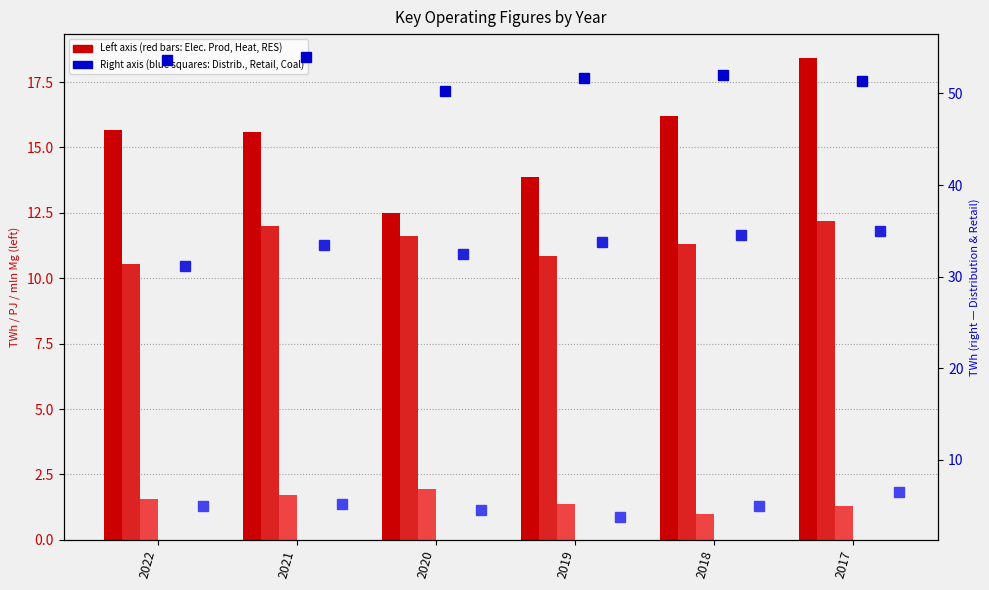

Which series has the largest range (max minus min)?

Electricity Production (TWh)